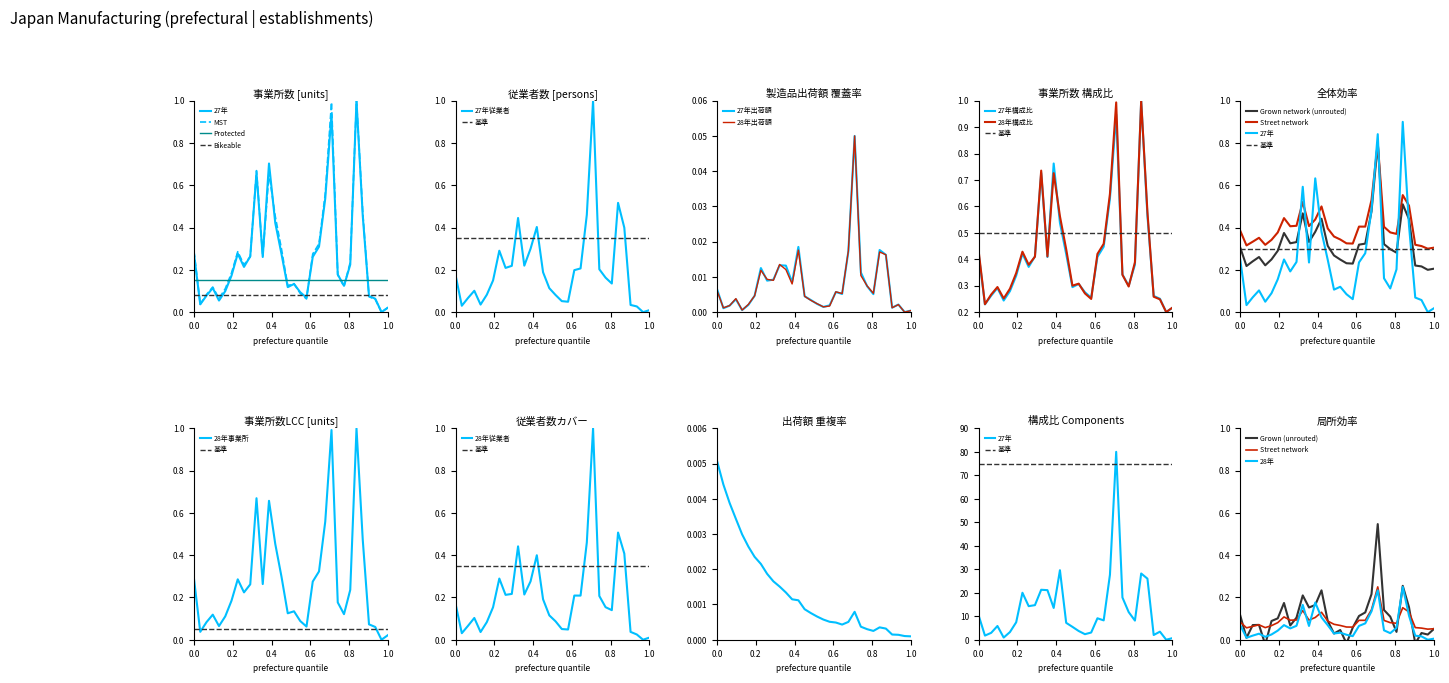

List the series in order of their peak value, lowest first.

製造品出荷額_27年, 製造品出荷額_28年, 従業者数_27年, 従業者数_28年, 事業所数_27年, 事業所数_28年